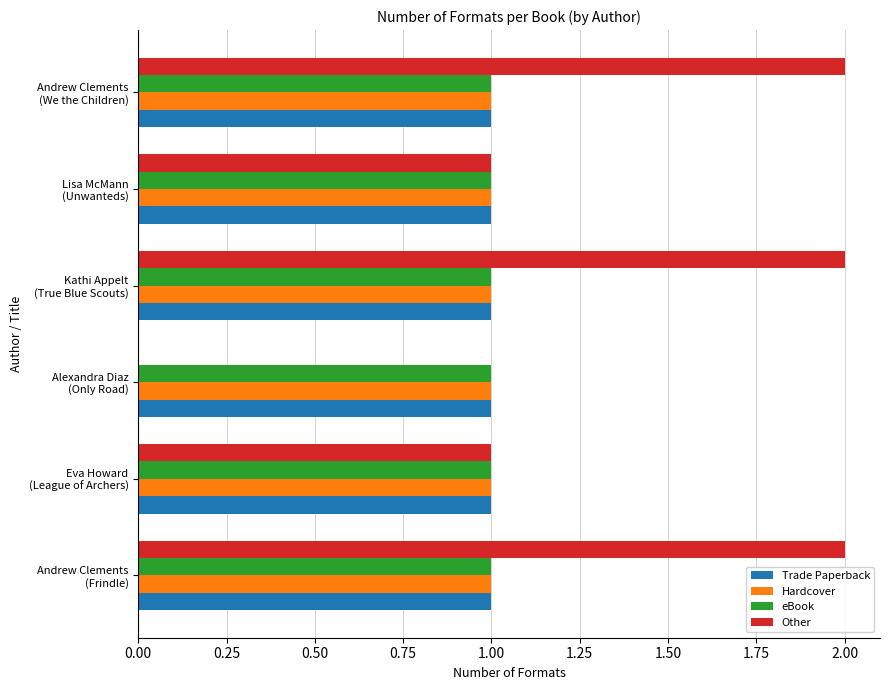

Which series has the largest total across all categories?

Other